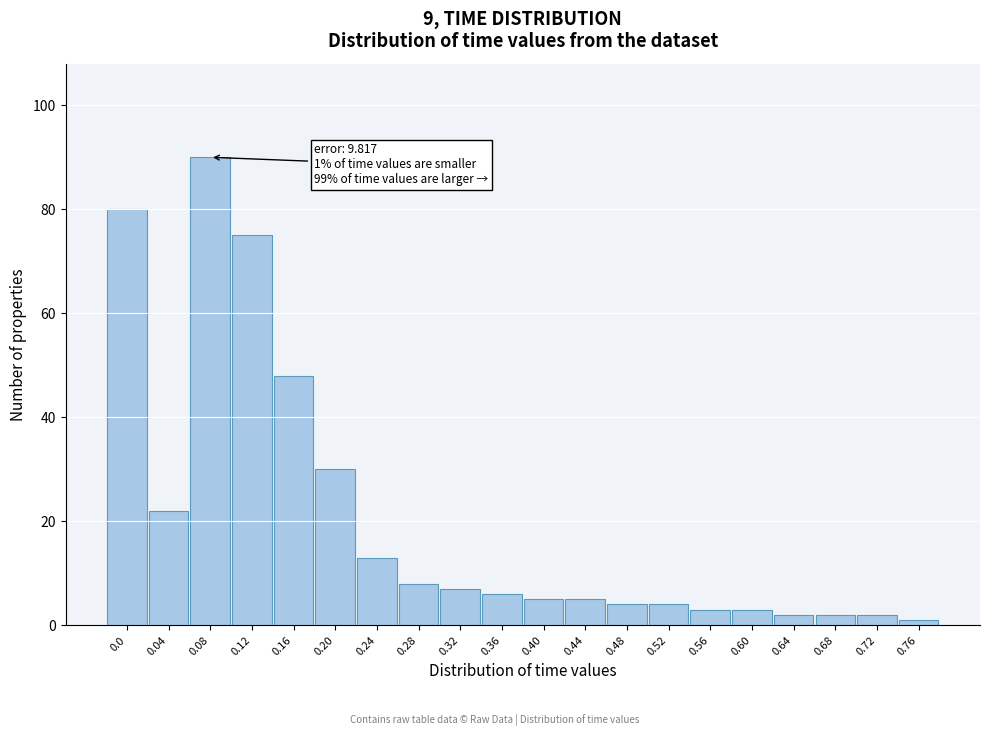

Reading right to left, extract all data points from this chart.

0.76=1	0.72=2	0.68=2	0.64=2	0.60=3	0.56=3	0.52=4	0.48=4	0.44=5	0.40=5	0.36=6	0.32=7	0.28=8	0.24=13	0.20=30	0.16=48	0.12=75	0.08=90	0.04=22	0.0=80